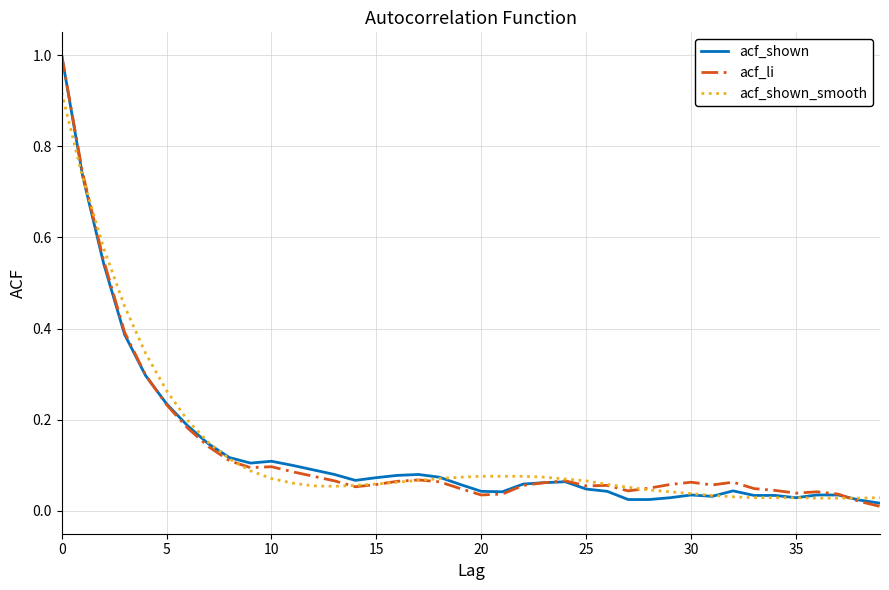

What is the sum of all acf_shown values?

5.3